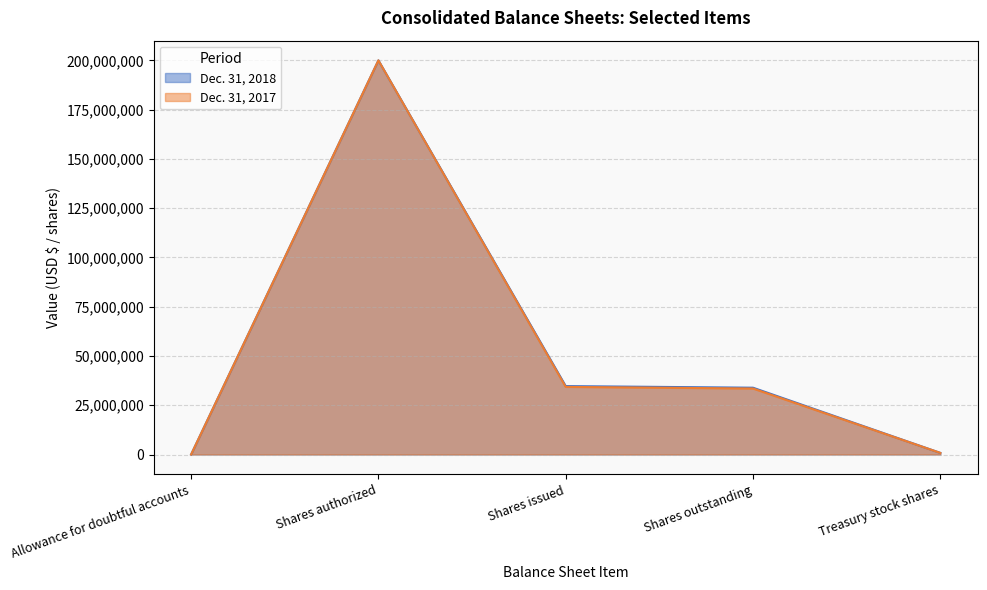

What is the total value across all series at Treasury stock shares?

1632000